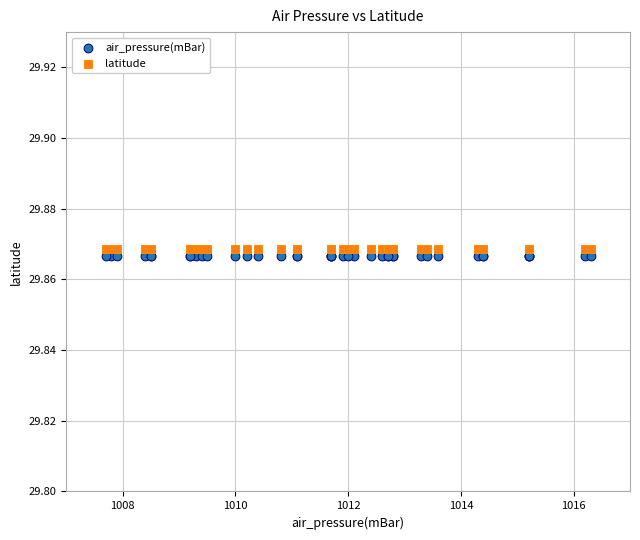

What are all the series names shown in the legend?

air_pressure(mBar), latitude